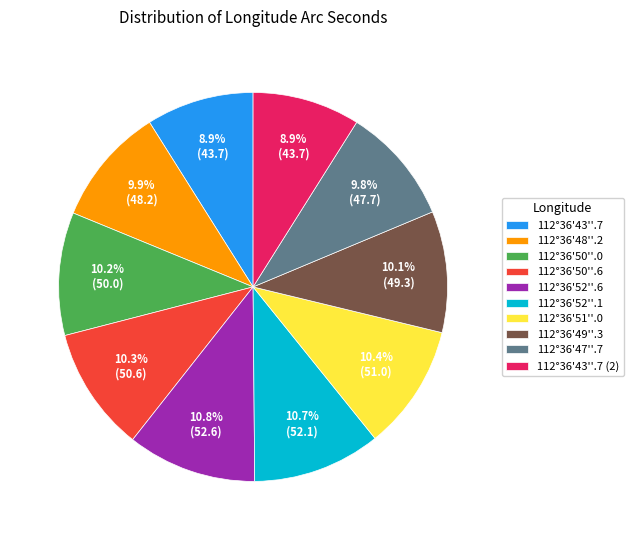

Combined, do 112°36'48''.2 and 112°36'43''.7 account for over 50%?

No